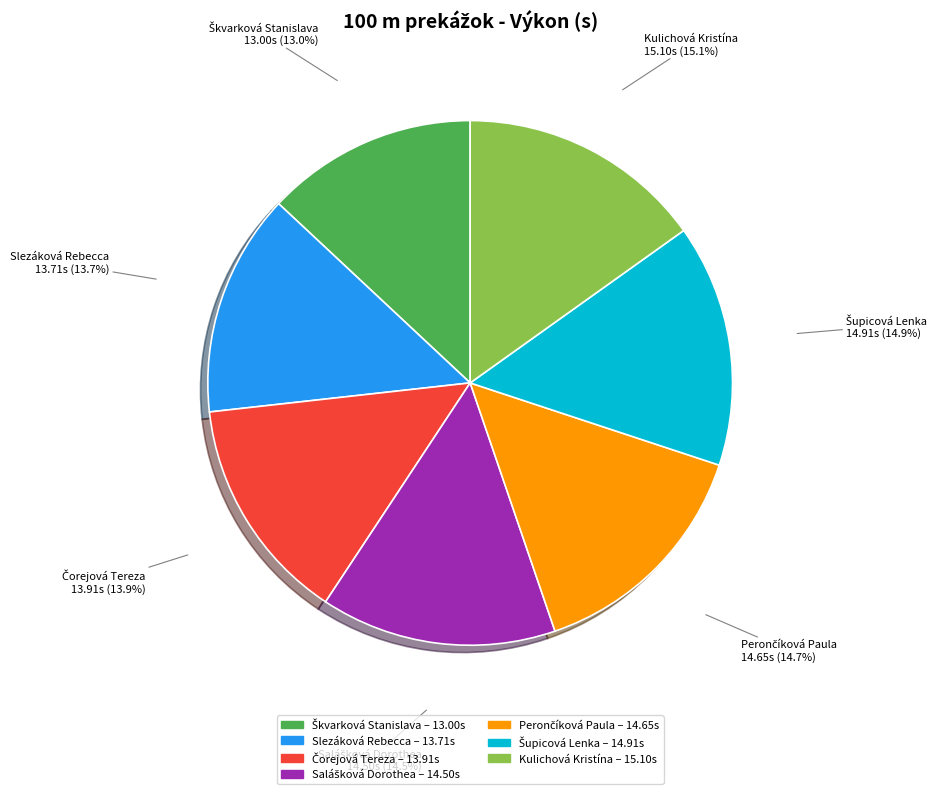

To the nearest percent, what is the difference between the largest and smallest slice percentages?

2%